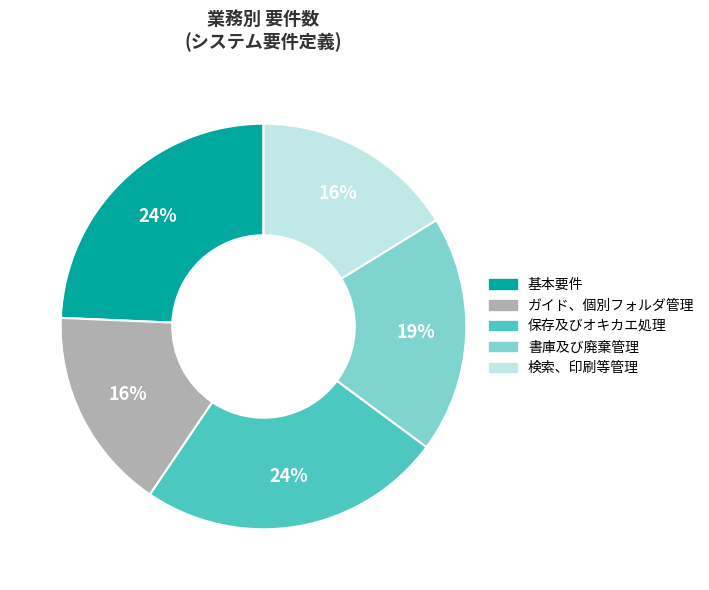

Does 書庫及び廃棄管理 represent more than half of the total?

No